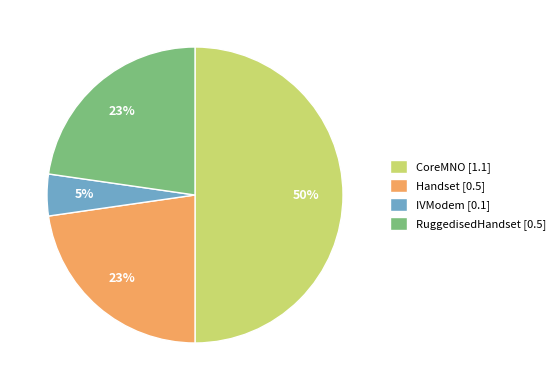

Does IVModem represent more than half of the total?

No